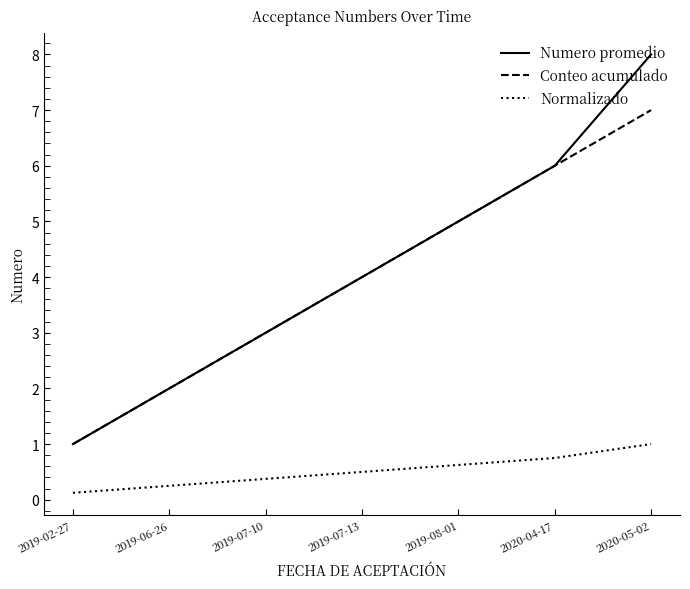

What is the highest value of the Conteo acumulado series?

7.0